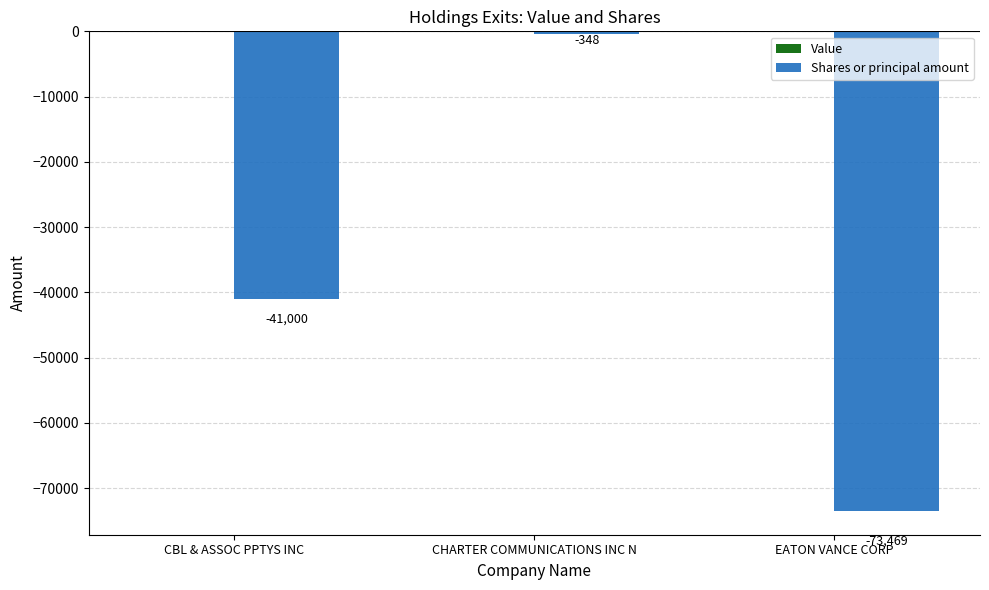

Between EATON VANCE CORP and CHARTER COMMUNICATIONS INC N, which is larger?

CHARTER COMMUNICATIONS INC N